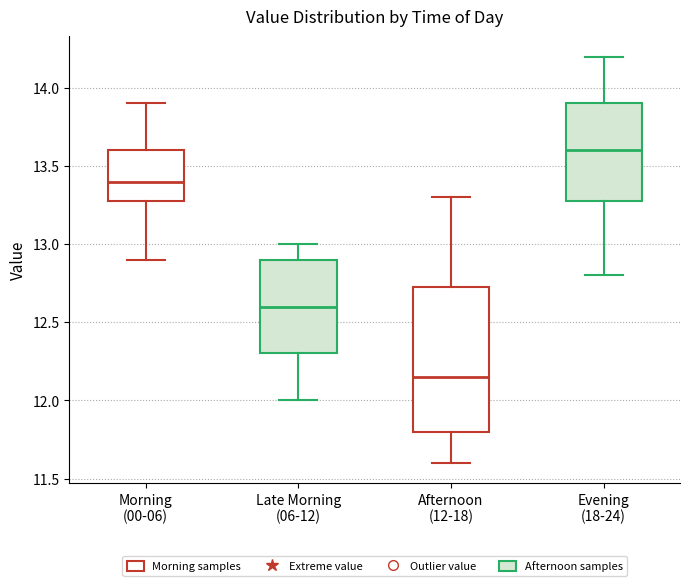

Reading left to right, transcribe this box plot: for each box, give where its median line is, the range the box spans, and where its two whiskers end, as read against the y-axis. The values are not printed on the chart, so give them approximately, as read against the axis.

Morning (00-06): median 13.40, box 13.30 to 13.60, whiskers 12.90 to 13.90
Late Morning (06-12): median 12.60, box 12.30 to 12.90, whiskers 12.00 to 13.00
Afternoon (12-18): median 12.15, box 11.80 to 12.75, whiskers 11.60 to 13.30
Evening (18-24): median 13.60, box 13.30 to 13.90, whiskers 12.80 to 14.20